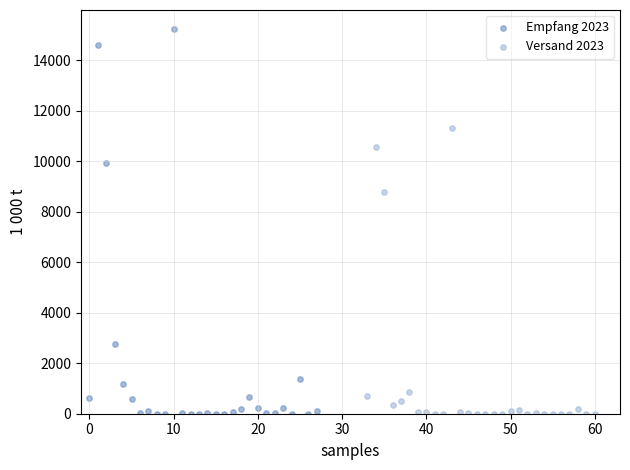

Which series reaches the maximum Y coordinate?

Empfang 2023